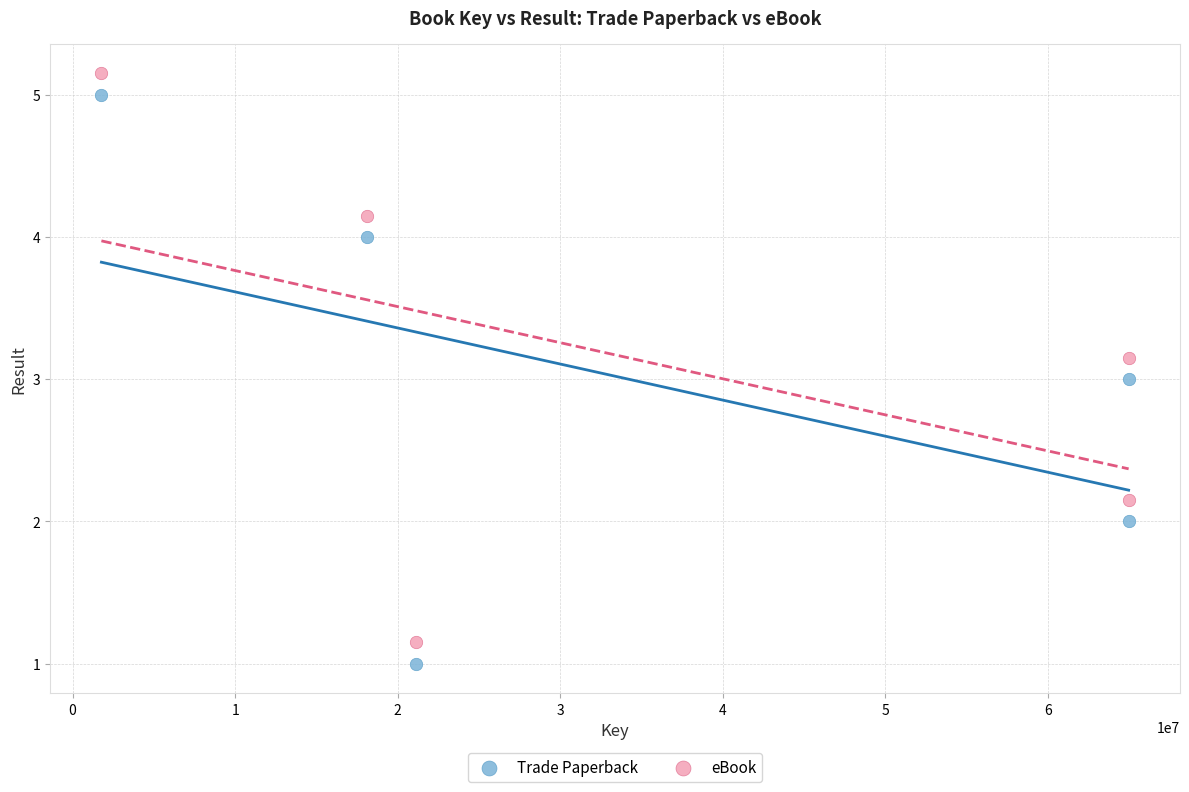

What are all the series names shown in the legend?

Trade Paperback, eBook